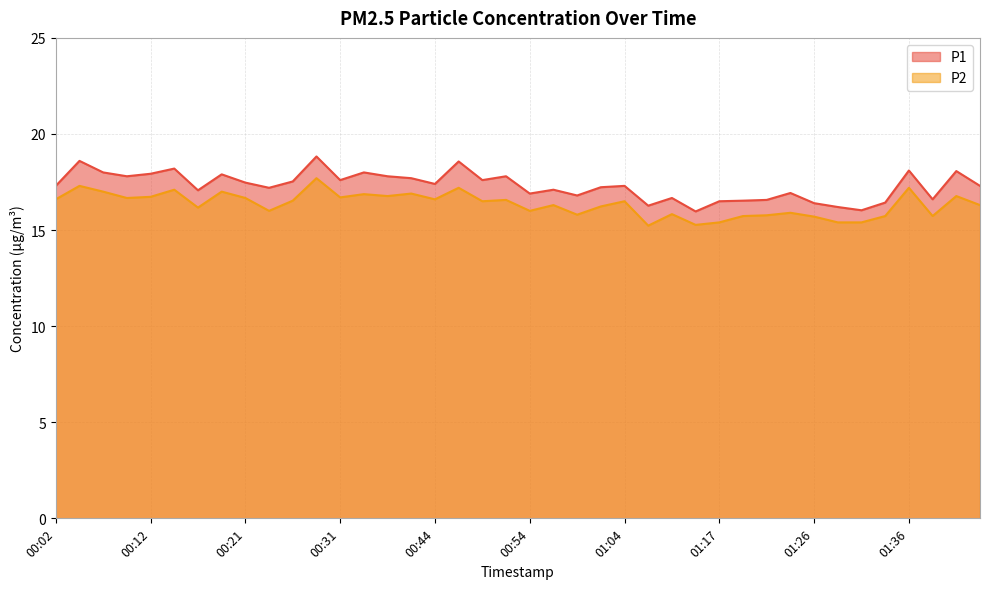

What is the difference between the maximum and second lowest values in the P1 series?

2.8